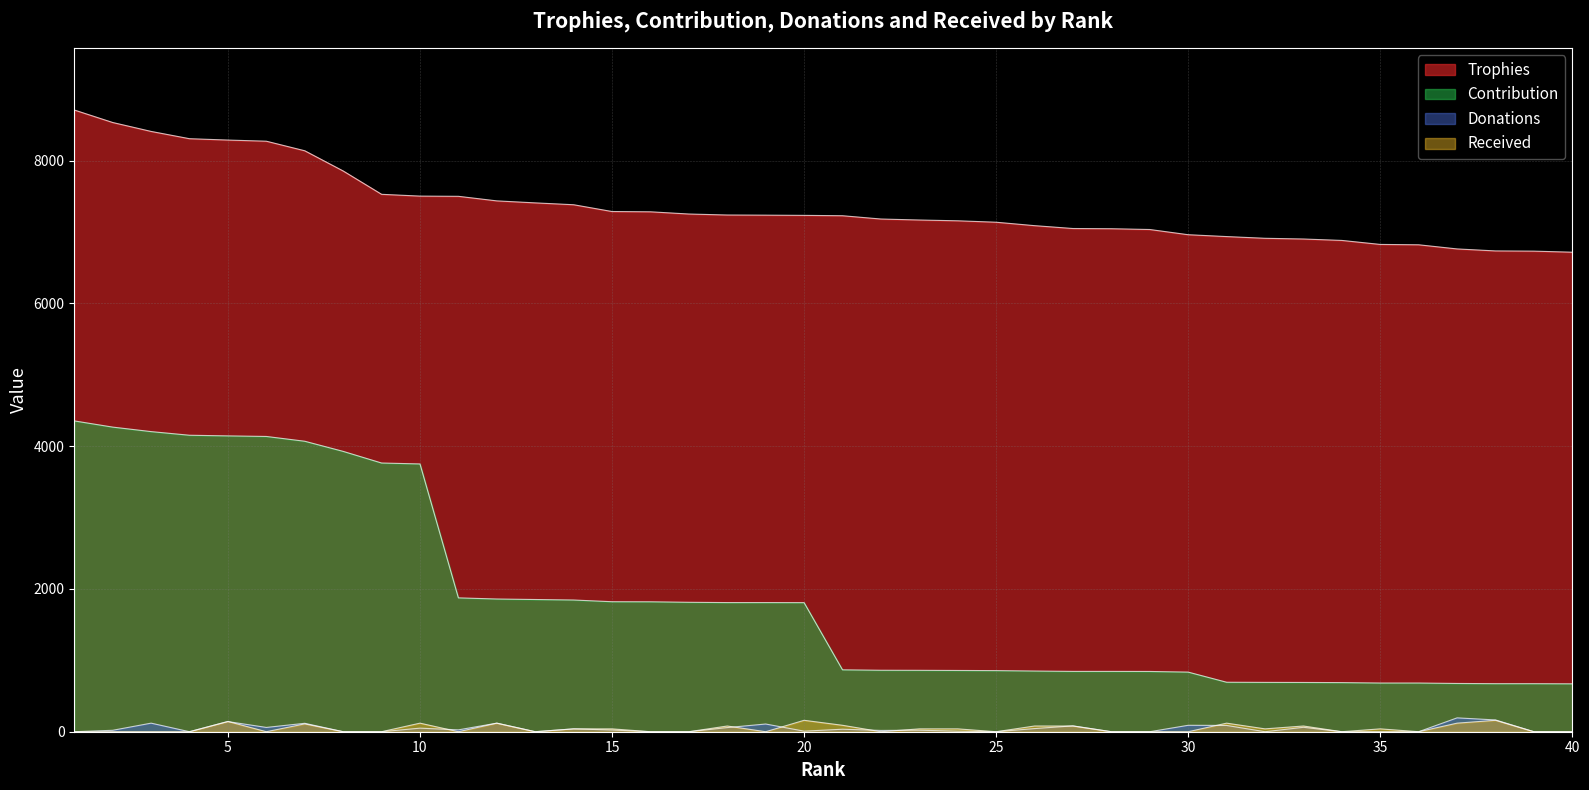

Where is Contribution nearest to the value 2512?

11